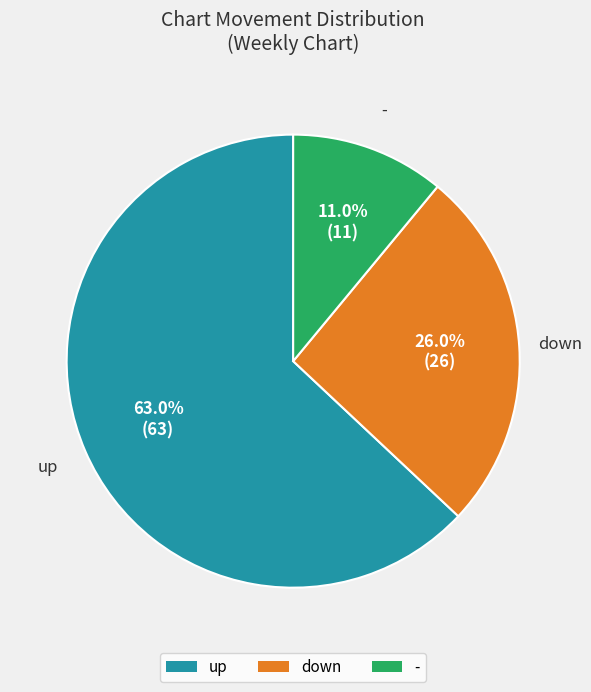

Count the number of slices in the pie.

3